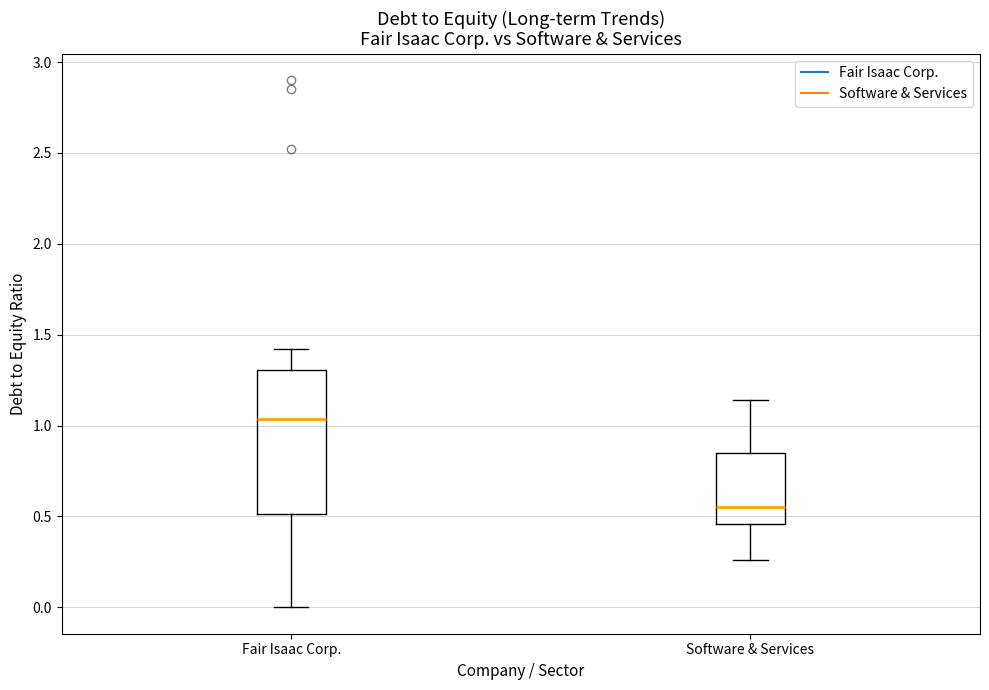

Reading left to right, read every box against the y-axis: the position of its median line, the range the box covers, and the ends of its whiskers. The values are not printed on the chart, so give them approximately, as read against the axis.

Fair Isaac Corp.: median 1.05, box 0.50 to 1.30, whiskers 0.00 to 1.40
Software & Services: median 0.55, box 0.45 to 0.85, whiskers 0.25 to 1.15